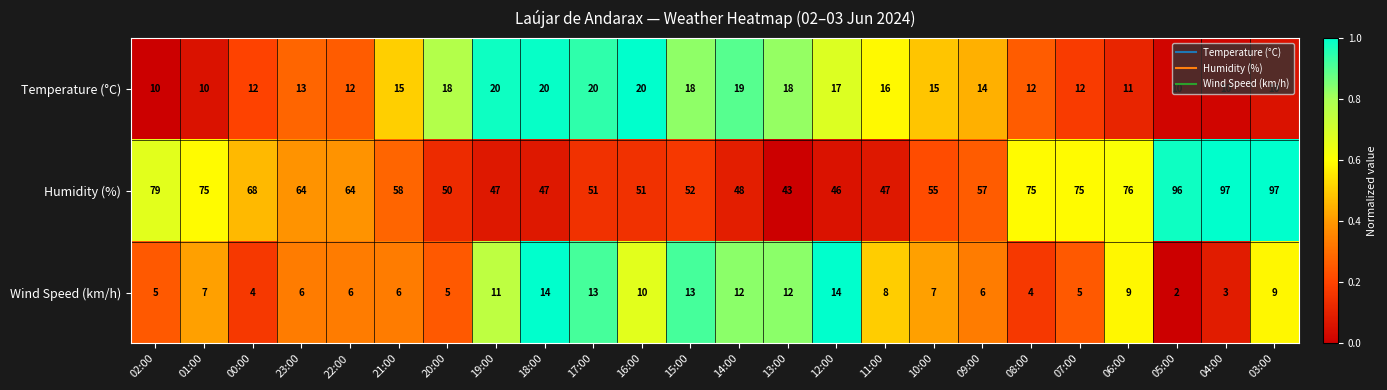

Which category has the lowest value across all series?

05:00